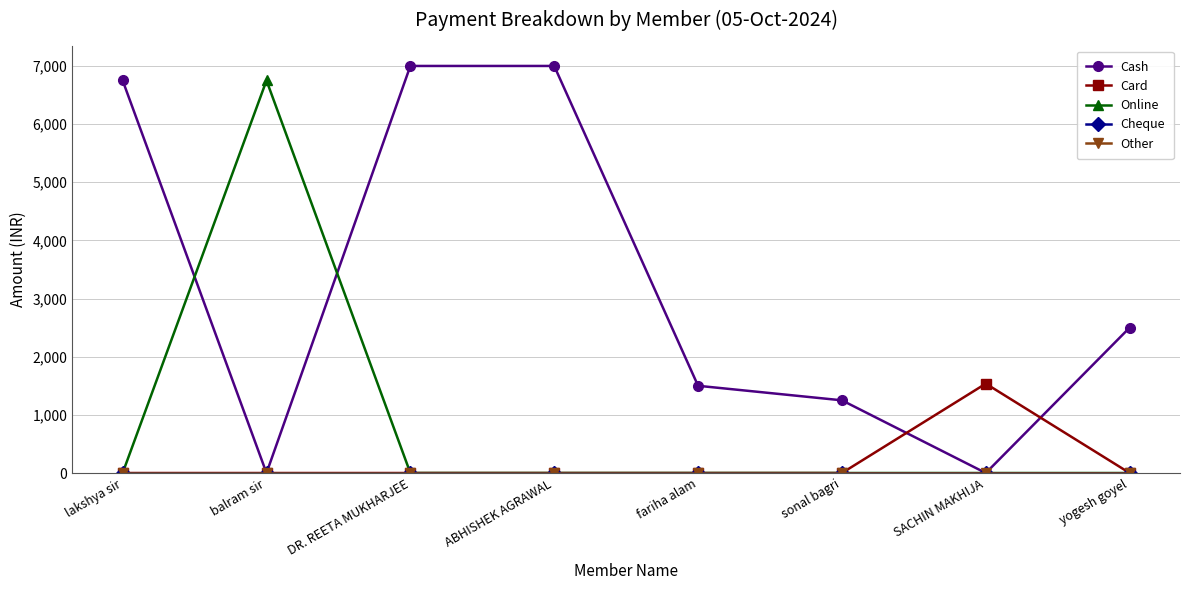

What is the greatest value displayed?

7000